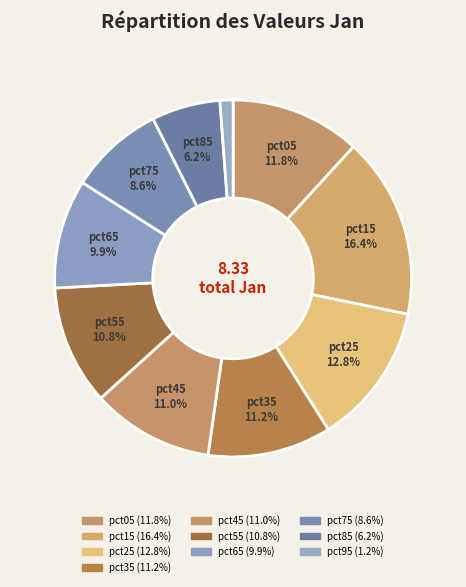

Which has a higher value, pct15 or pct75?

pct15